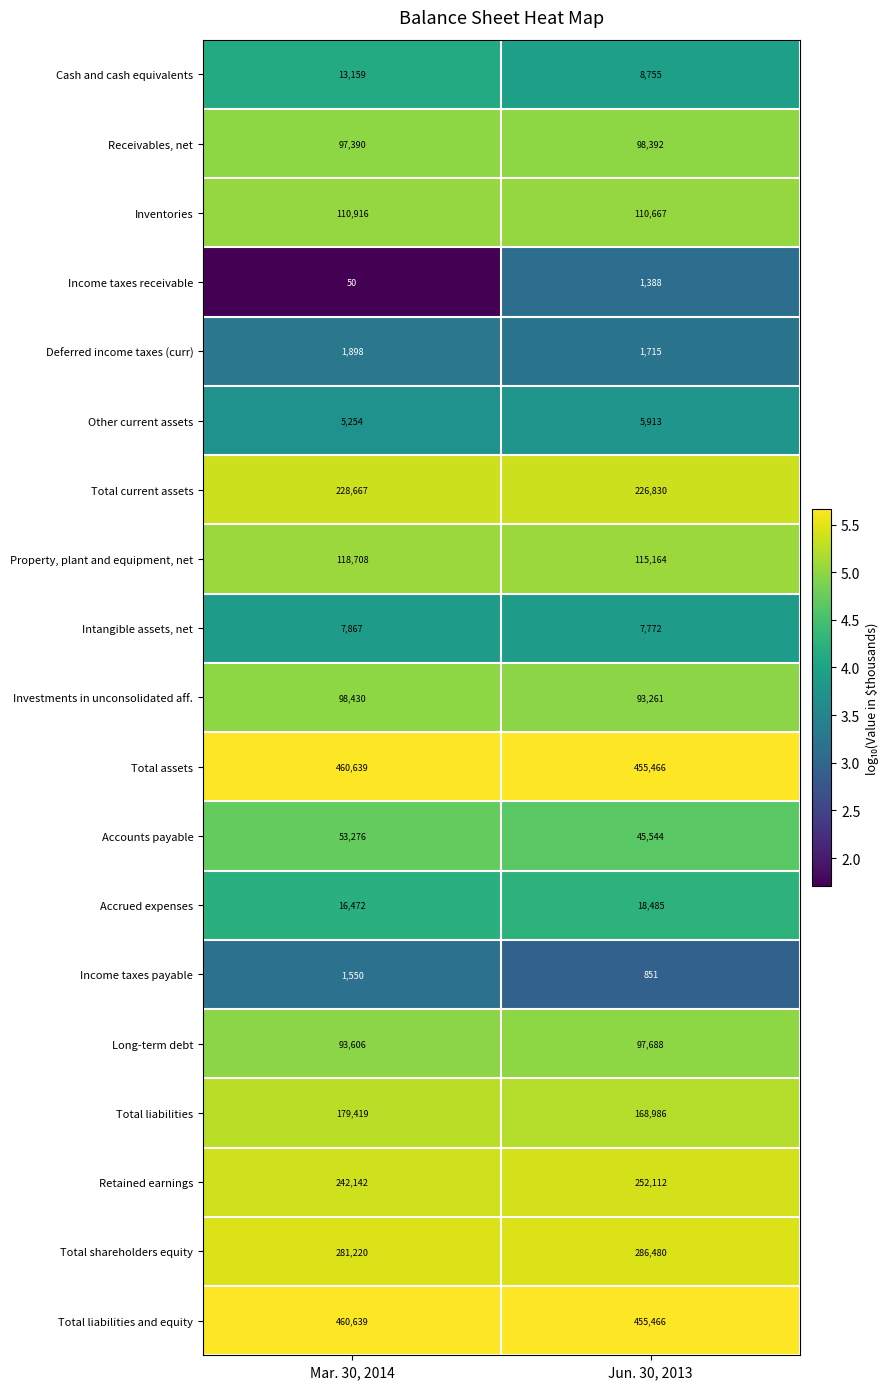

How many categories are shown in the chart?

2